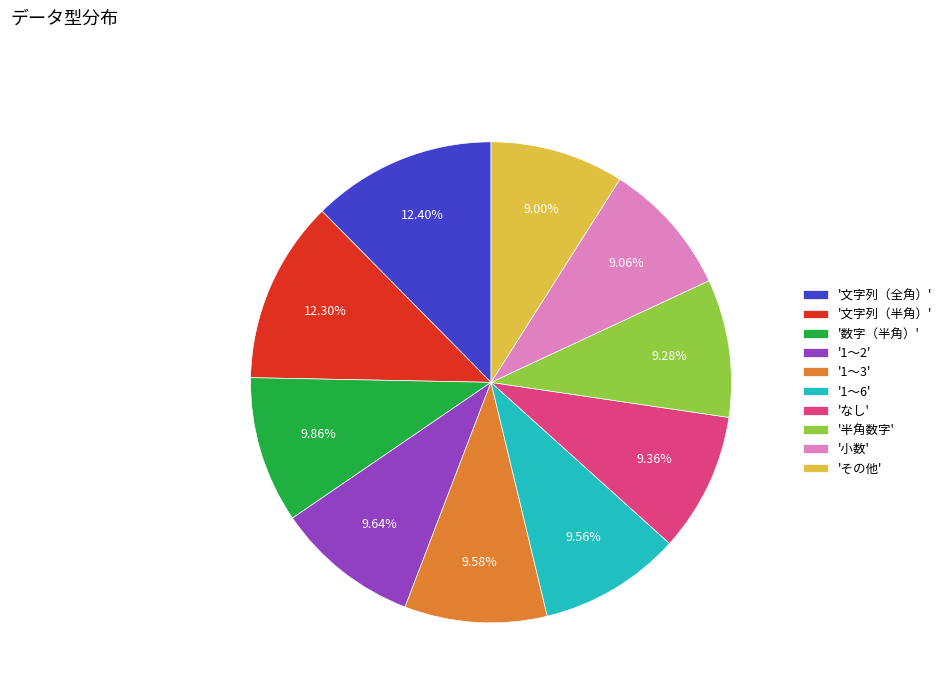

Approximately how many times larger is the value at 'なし' compared to '数字（半角）'?

0.9